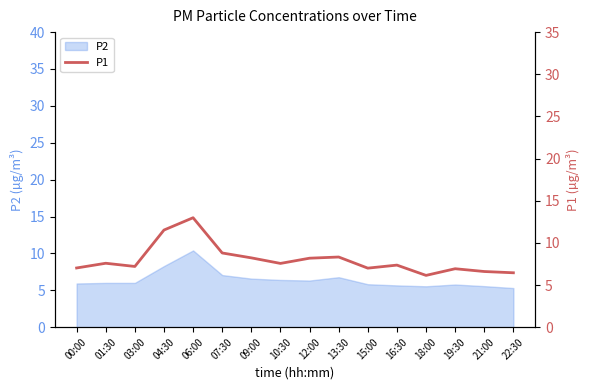

What is the label of the 14th point from the right?

03:00